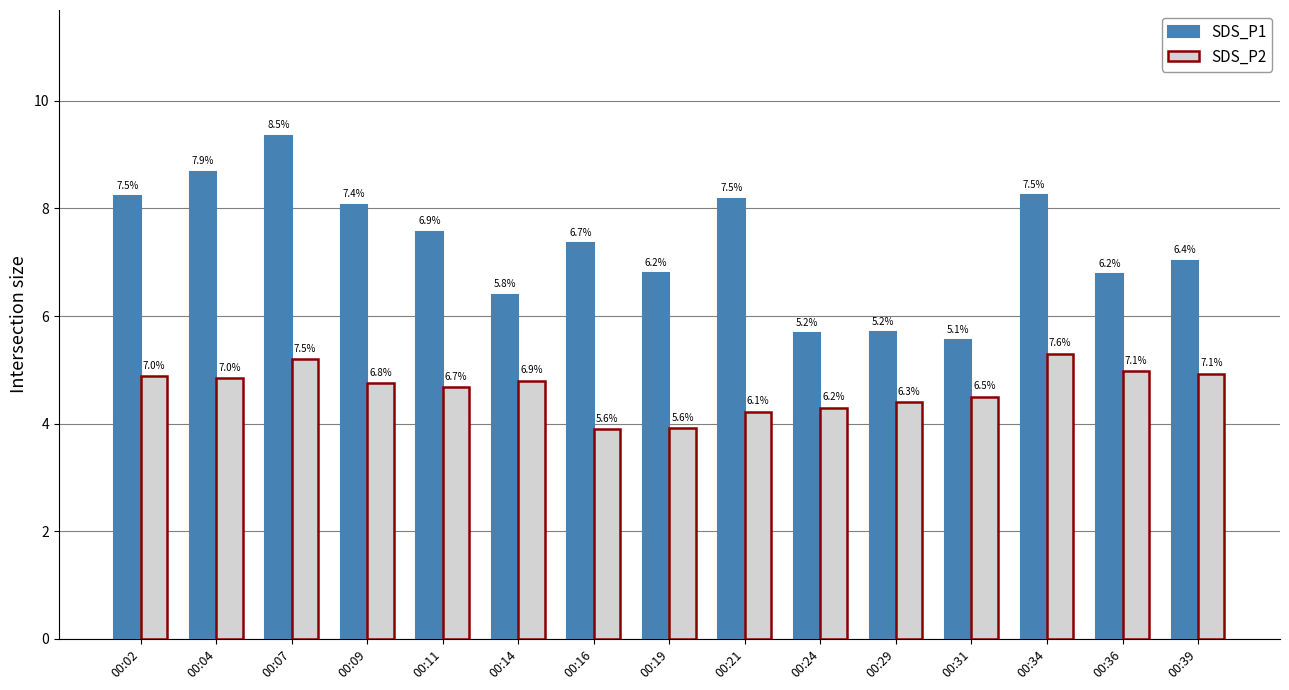

Reading left to right, list all the values displayed in this chart.

SDS_P1: 00:02=8.2	00:04=8.7	00:07=9.3	00:09=8.1	00:11=7.6	00:14=6.4	00:16=7.3	00:19=6.8	00:21=8.2	00:24=5.7	00:29=5.7	00:31=5.5	00:34=8.2	00:36=6.8	00:39=7.0
SDS_P2: 00:02=4.9	00:04=4.8	00:07=5.2	00:09=4.8	00:11=4.7	00:14=4.8	00:16=3.9	00:19=3.9	00:21=4.2	00:24=4.3	00:29=4.4	00:31=4.5	00:34=5.3	00:36=5.0	00:39=4.9